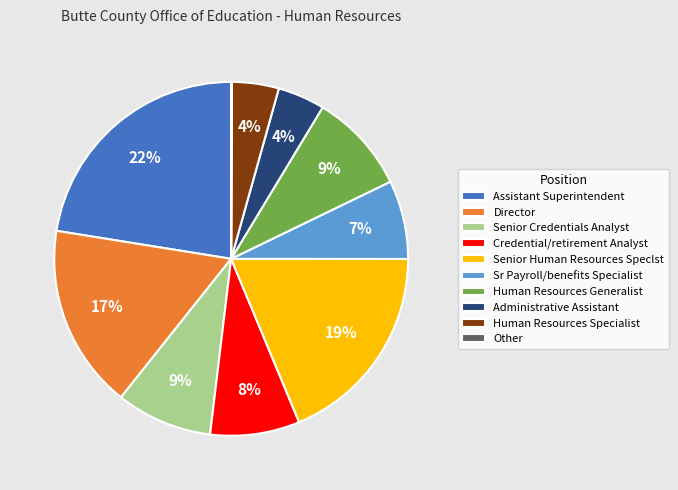

To the nearest percent, what is the combined percentage of Director and Assistant Superintendent?

39%